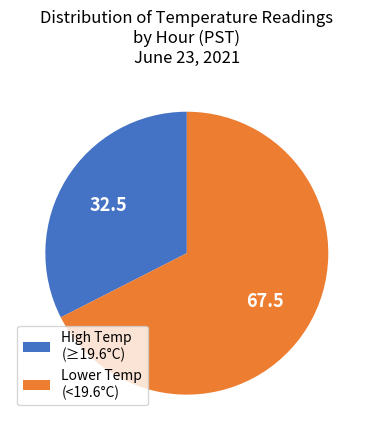

How many segments does this pie chart have?

2